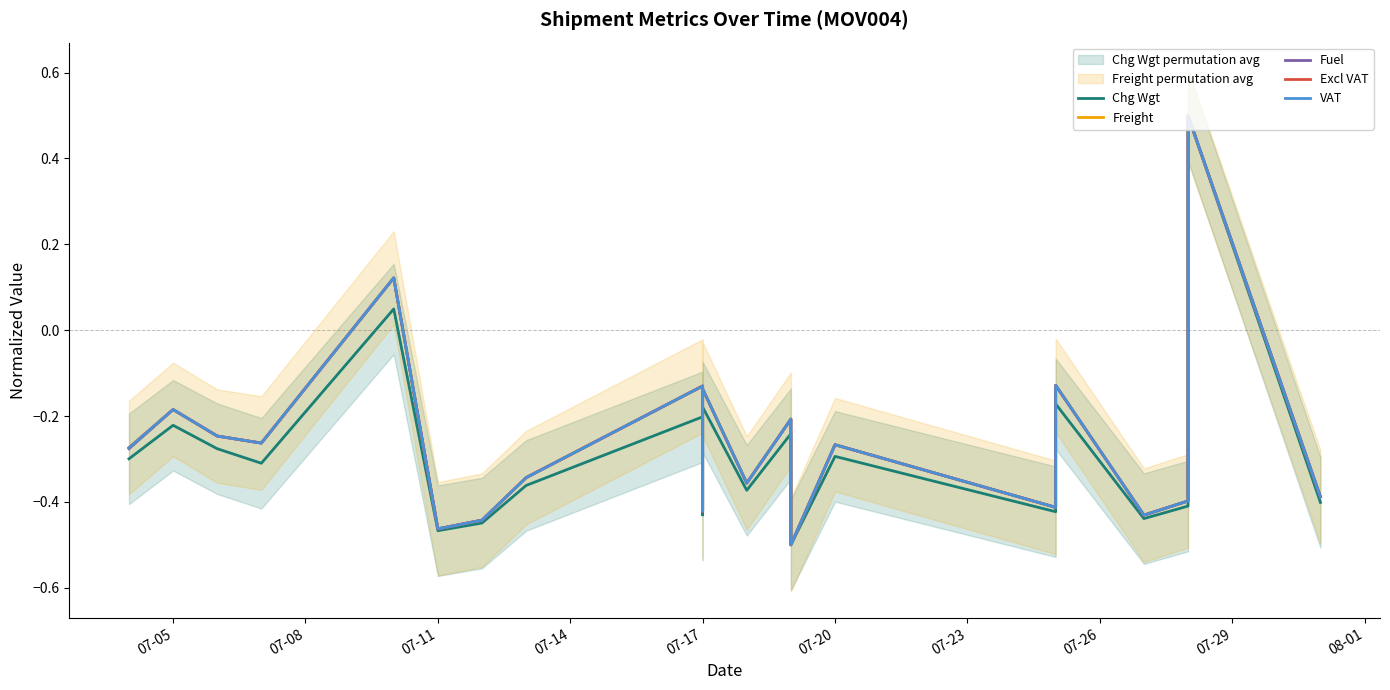

Is this an area chart (filled region under the line)?

No